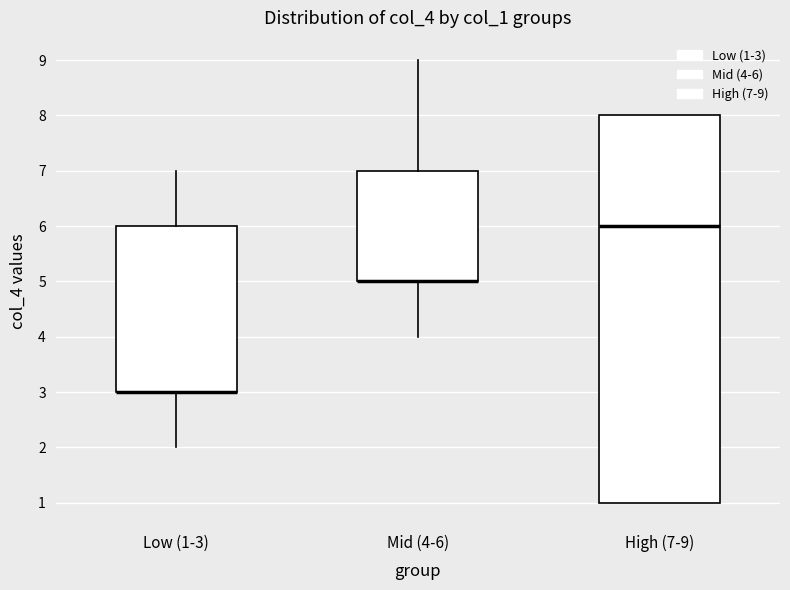

Comparing the boxes themselves (not the whiskers), which one is the tallest?

High (7-9)